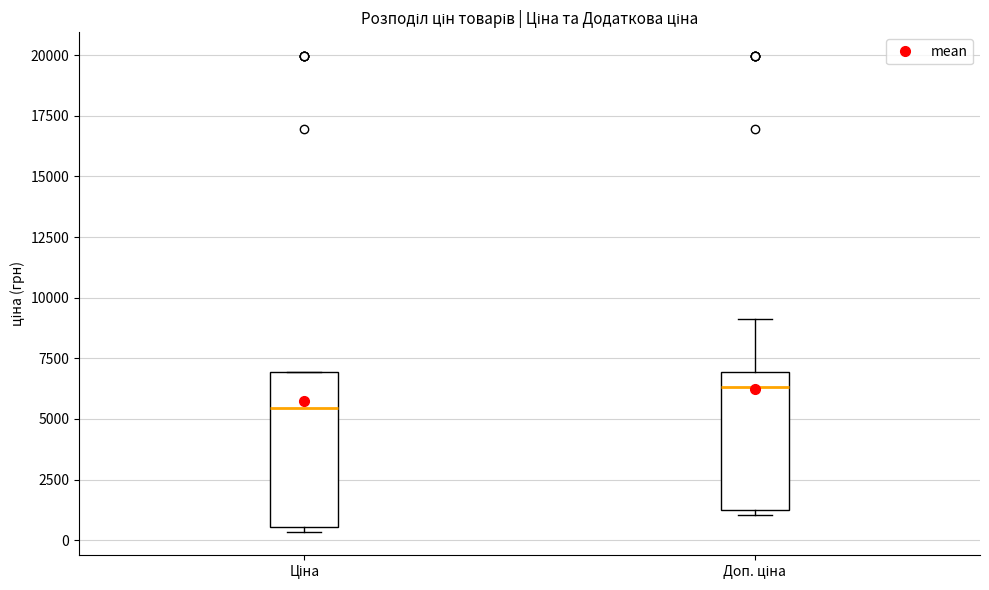

Where does the median line of the box for Доп. ціна sit on the y-axis? The values are not printed on the chart, so give them approximately, as read against the axis.

6500